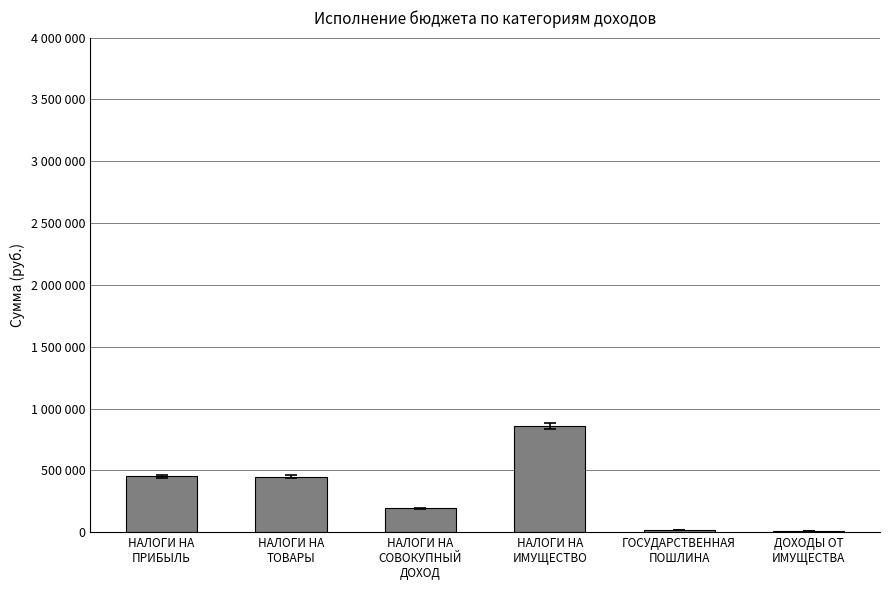

Are the bars horizontal?

No